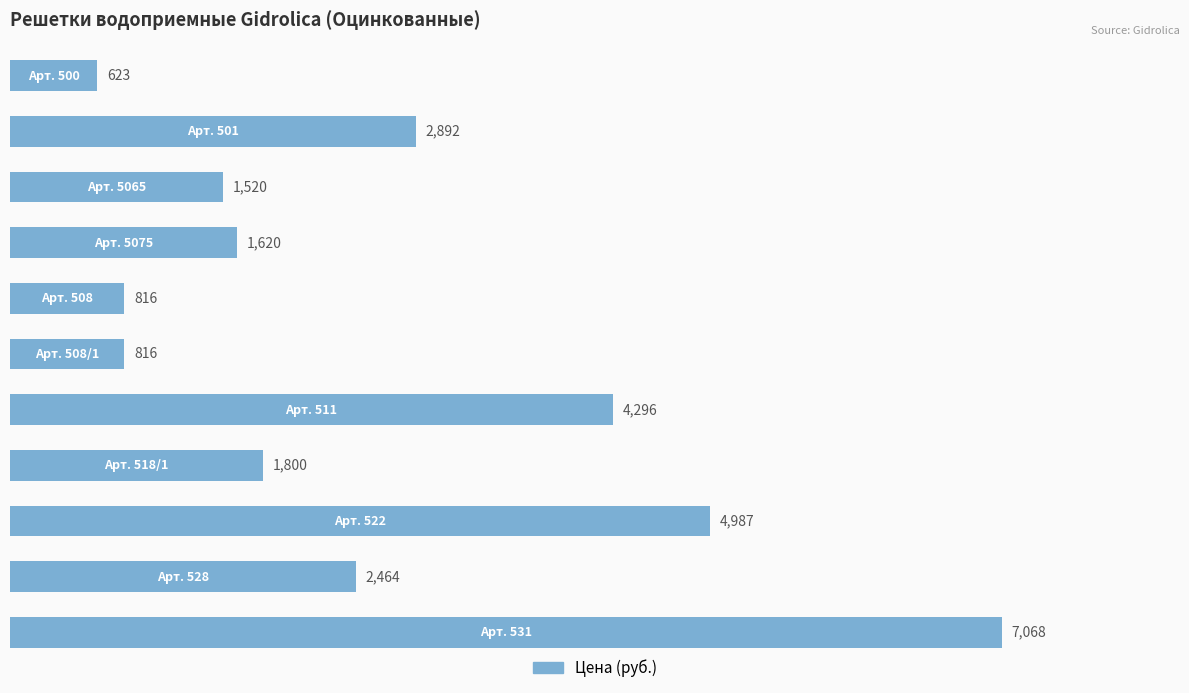

What is the sum of all values?

28902